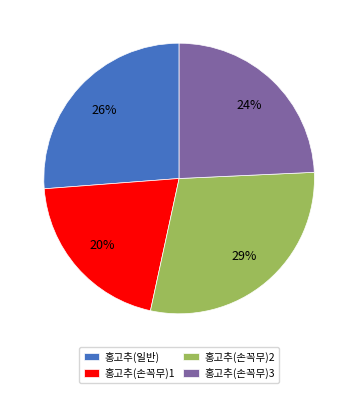

Approximately how many times larger is the value at 홍고추(손꼭무)1 compared to 홍고추(손꼭무)3?

0.8